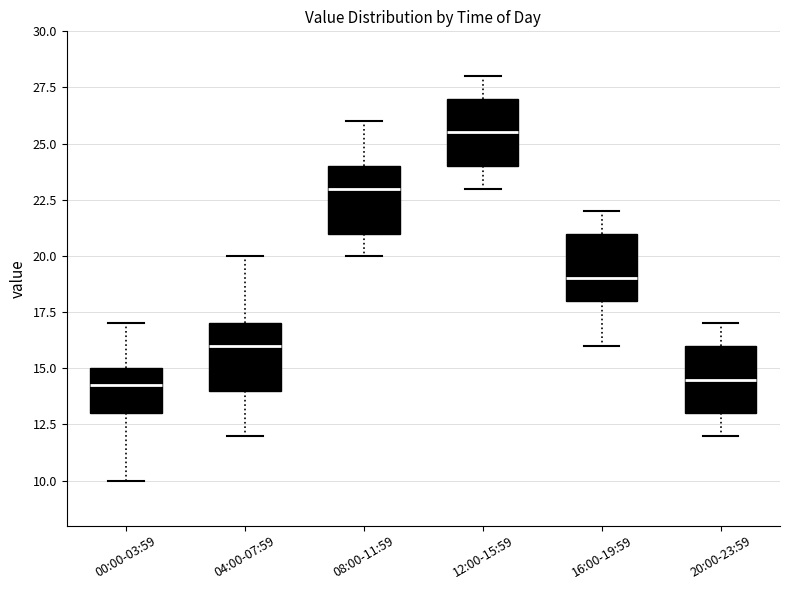

Reading left to right, read every box against the y-axis: the position of its median line, the range the box covers, and the ends of its whiskers. The values are not printed on the chart, so give them approximately, as read against the axis.

00:00-03:59: median 14.5, box 13.0 to 15.0, whiskers 10.0 to 17.0
04:00-07:59: median 16.0, box 14.0 to 17.0, whiskers 12.0 to 20.0
08:00-11:59: median 23.0, box 21.0 to 24.0, whiskers 20.0 to 26.0
12:00-15:59: median 25.5, box 24.0 to 27.0, whiskers 23.0 to 28.0
16:00-19:59: median 19.0, box 18.0 to 21.0, whiskers 16.0 to 22.0
20:00-23:59: median 14.5, box 13.0 to 16.0, whiskers 12.0 to 17.0